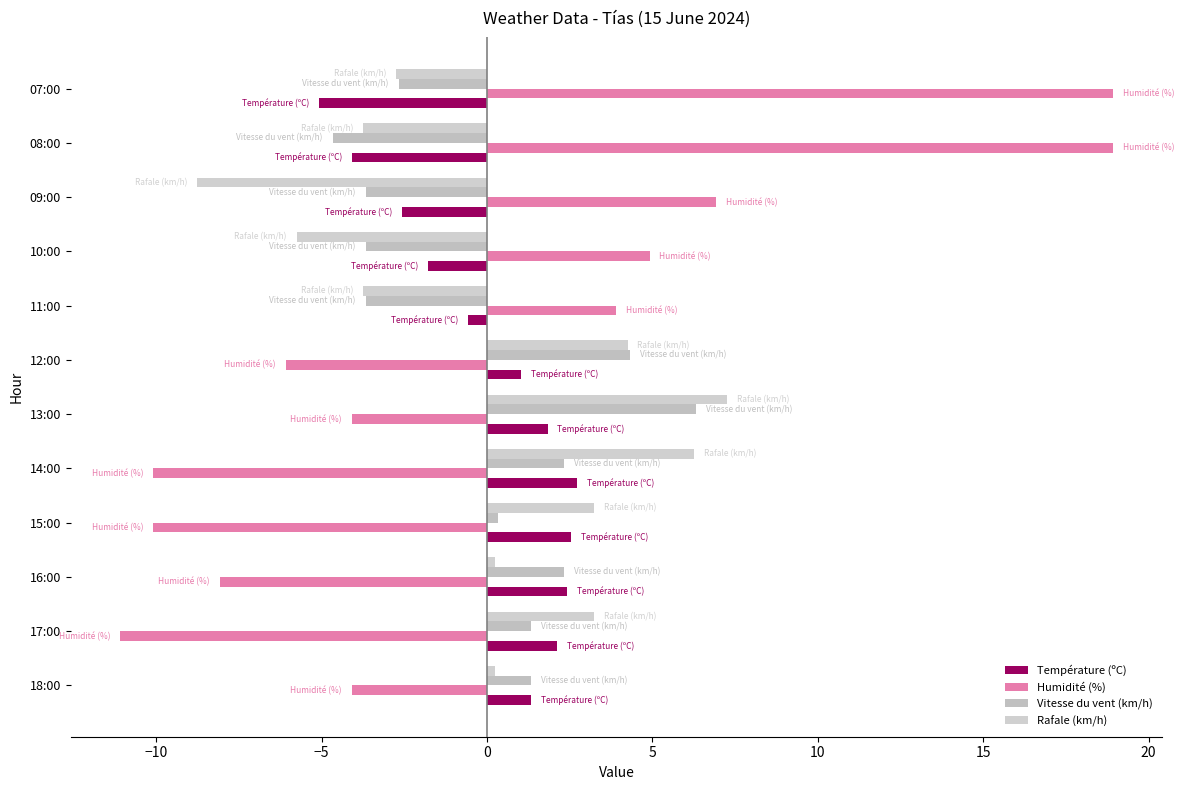

What is the value of the Vitesse du vent (km/h) bar at the 5th from the left?

2.3